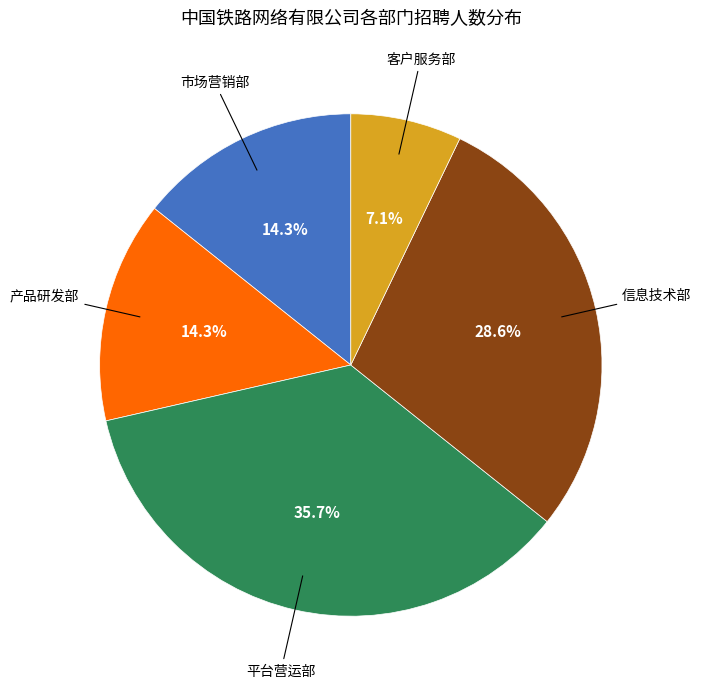

To the nearest percent, what is the average slice percentage?

20%